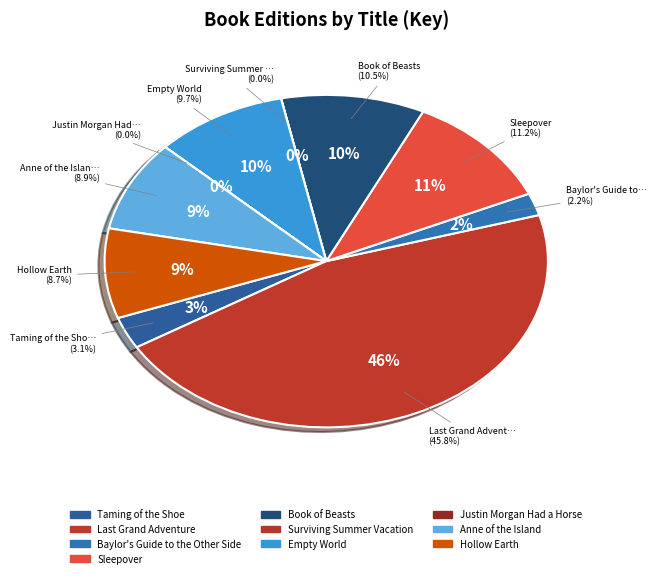

To the nearest percent, what is the difference between the largest and smallest slice percentages?

46%